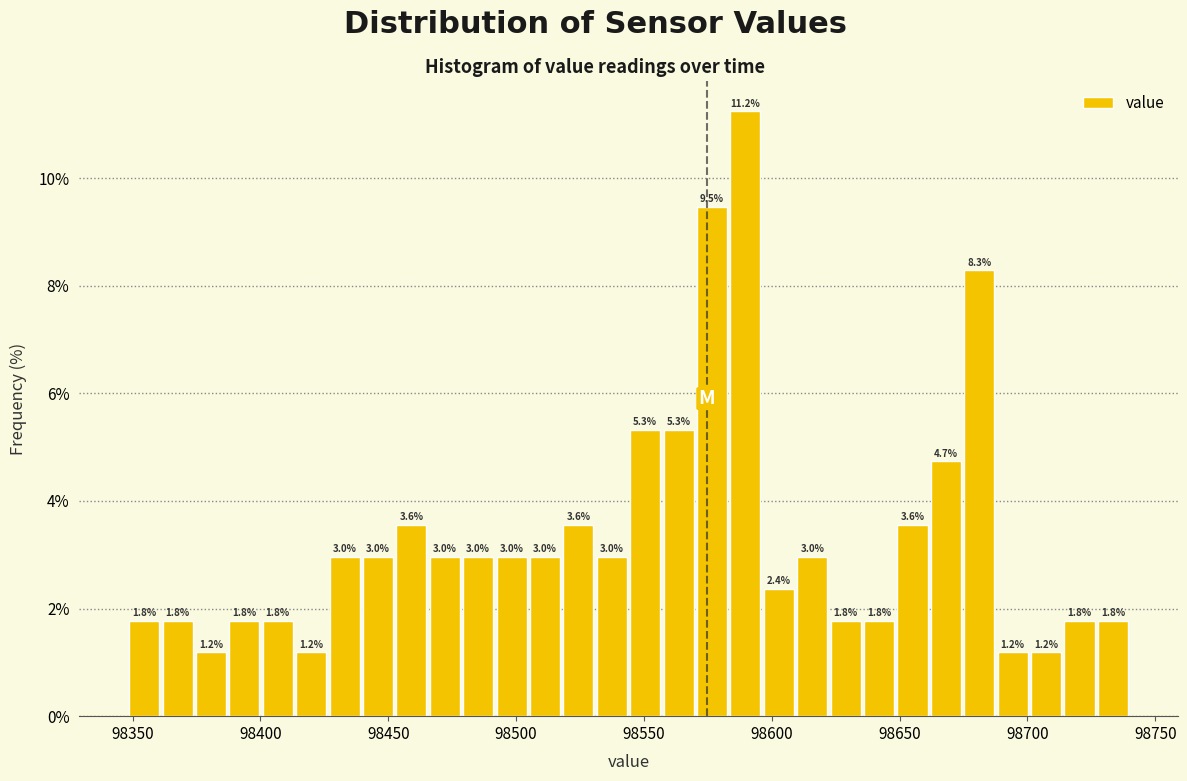

Around what value on the x-axis is the tallest bar? Give the approximate position of its centre, as read against the axis.

98590